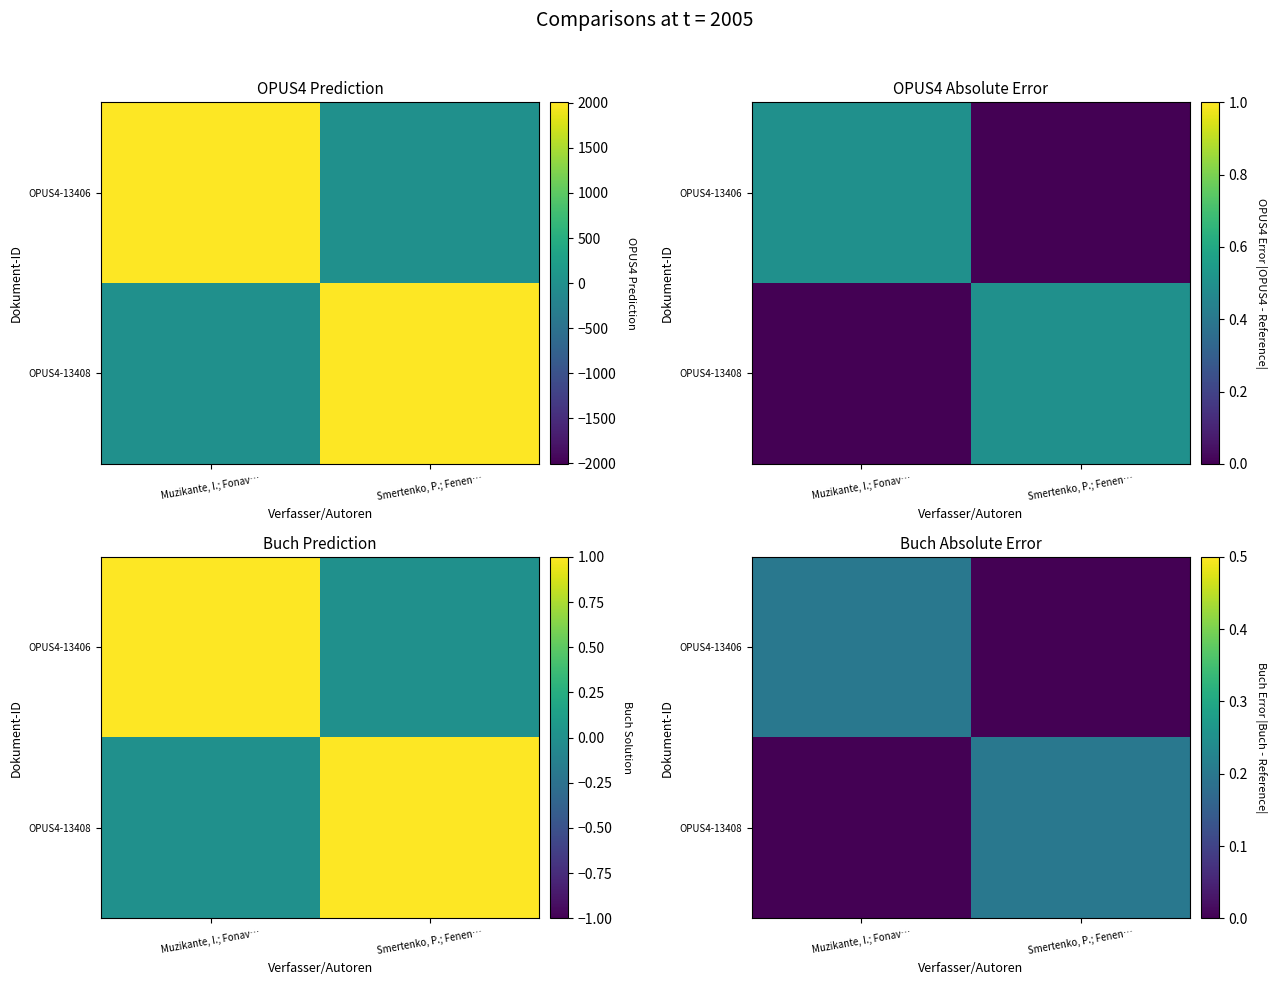

Count the OPUS4-13406 values in the range 0 to 1.

2